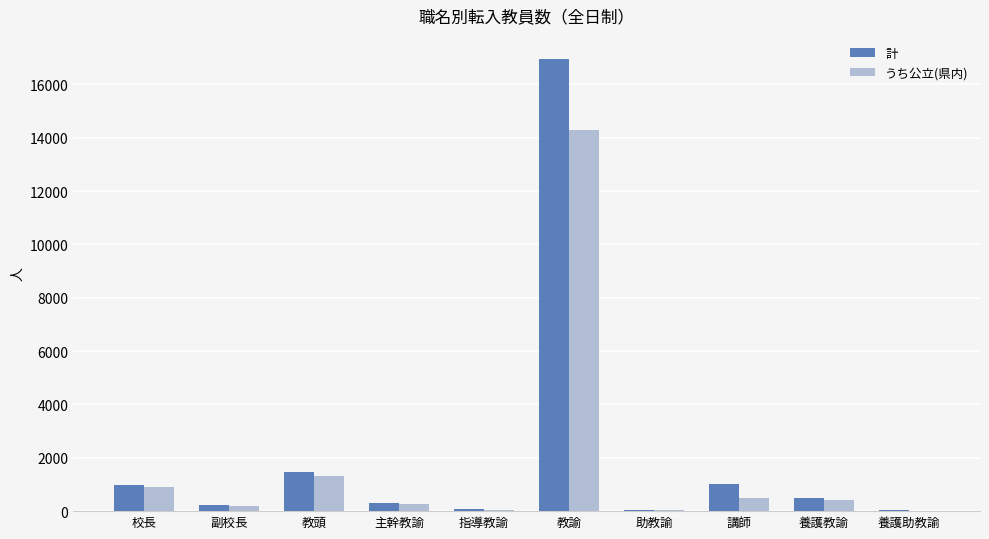

How many categories are shown in the chart?

10